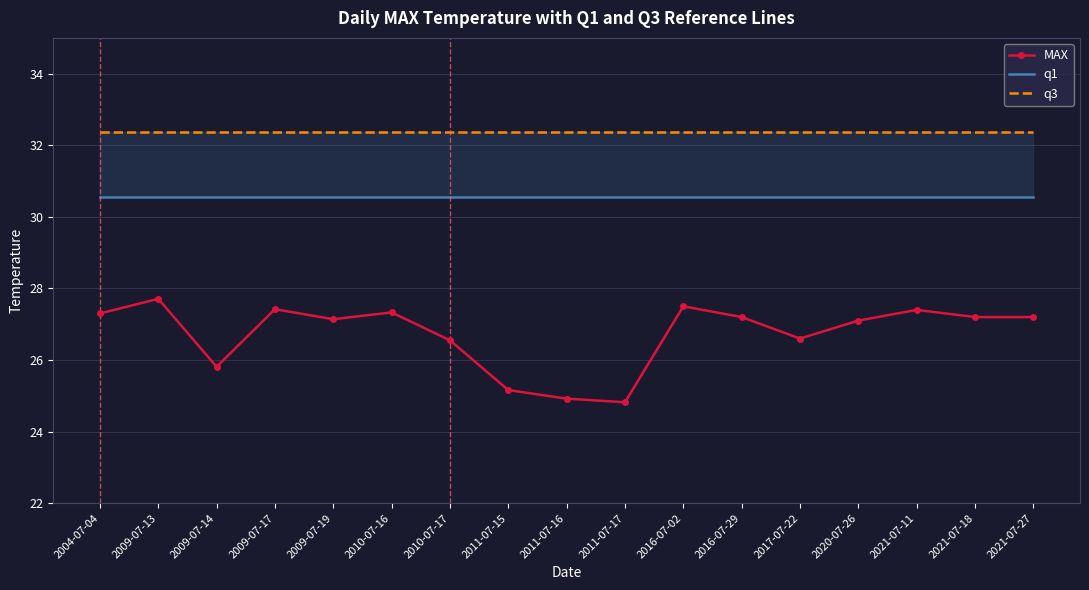

True or false: MAX has a value of 45.3 at 2016-07-02.

False